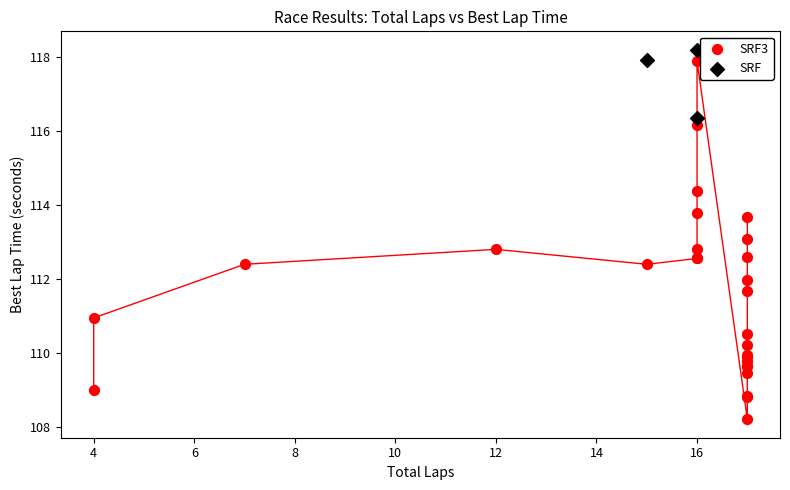

Which series has the widest spread of Y values?

SRF3